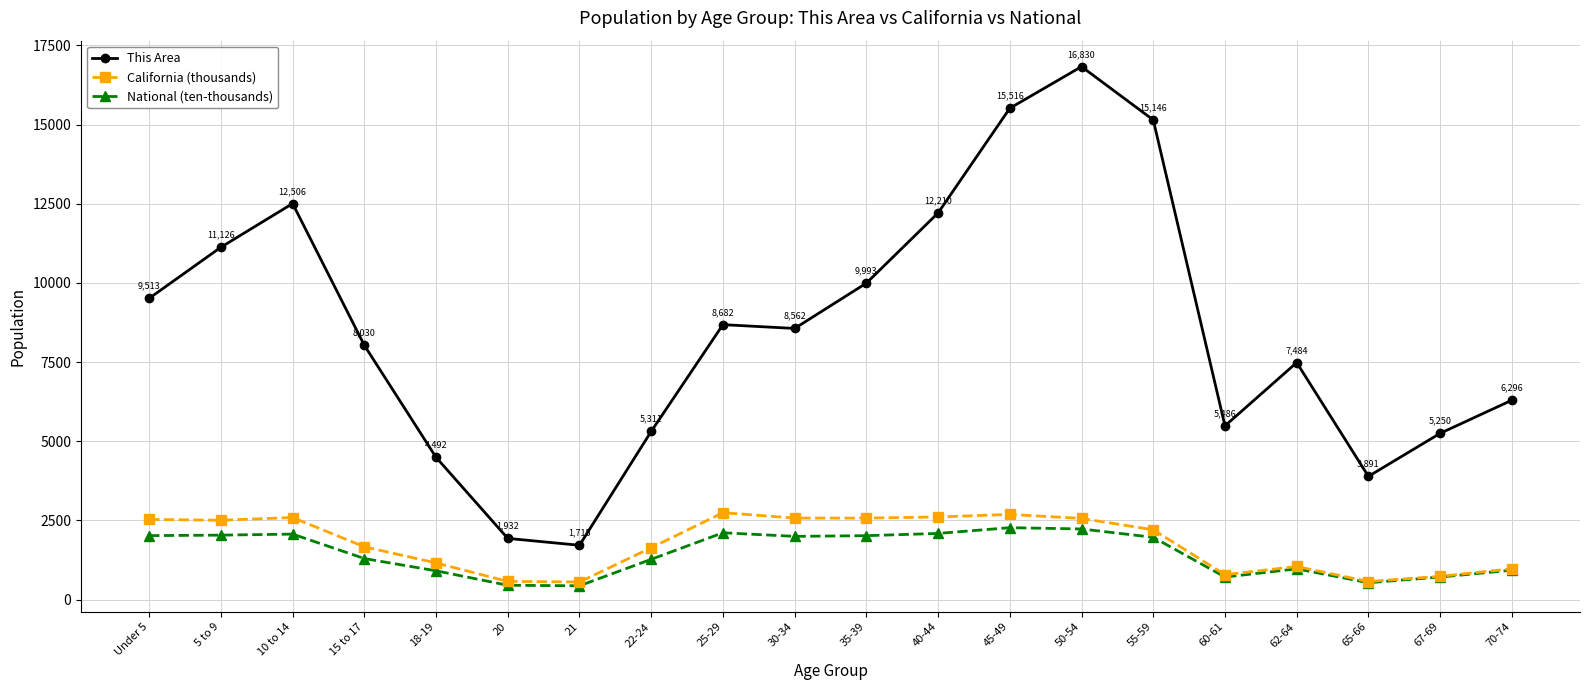

Which category has the highest value across all series?

50-54